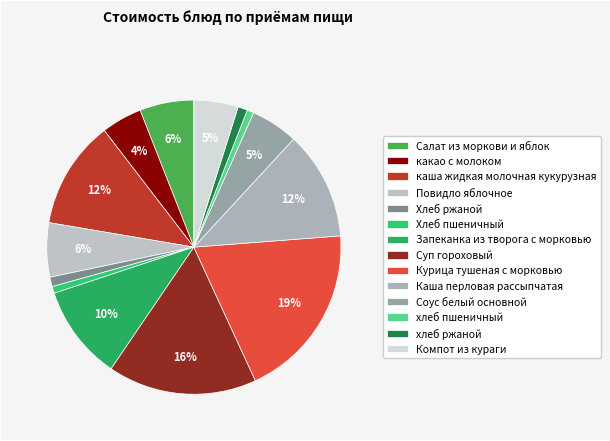

What percentage is NOT represented by Каша перловая рассыпчатая?

88.1%